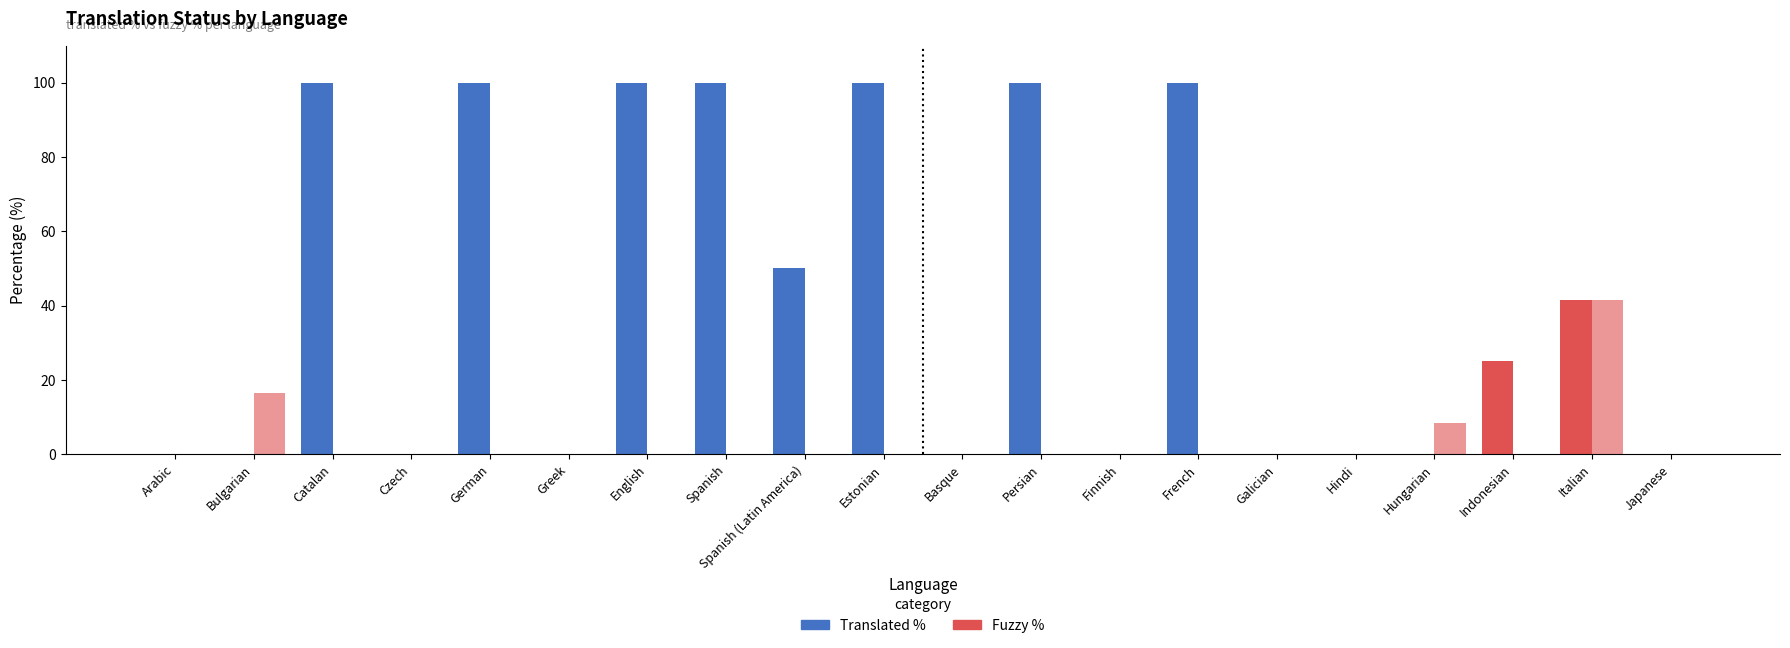

Which series changed the most between Hungarian and Indonesian?

Translated %